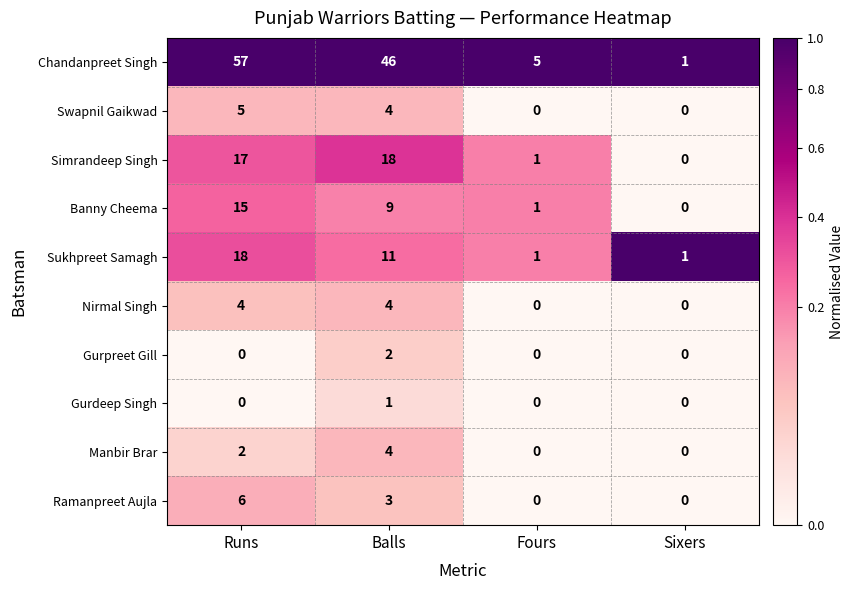

At which category is the sum across all series the highest?

Runs